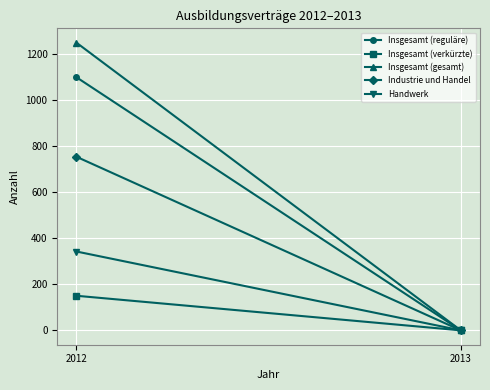

Reading left to right, what are all the values shown in this chart?

Insgesamt (reguläre): 1098	0
Insgesamt (verkürzte): 150	0
Insgesamt (gesamt): 1248	0
Industrie und Handel: 753	0
Handwerk: 342	0